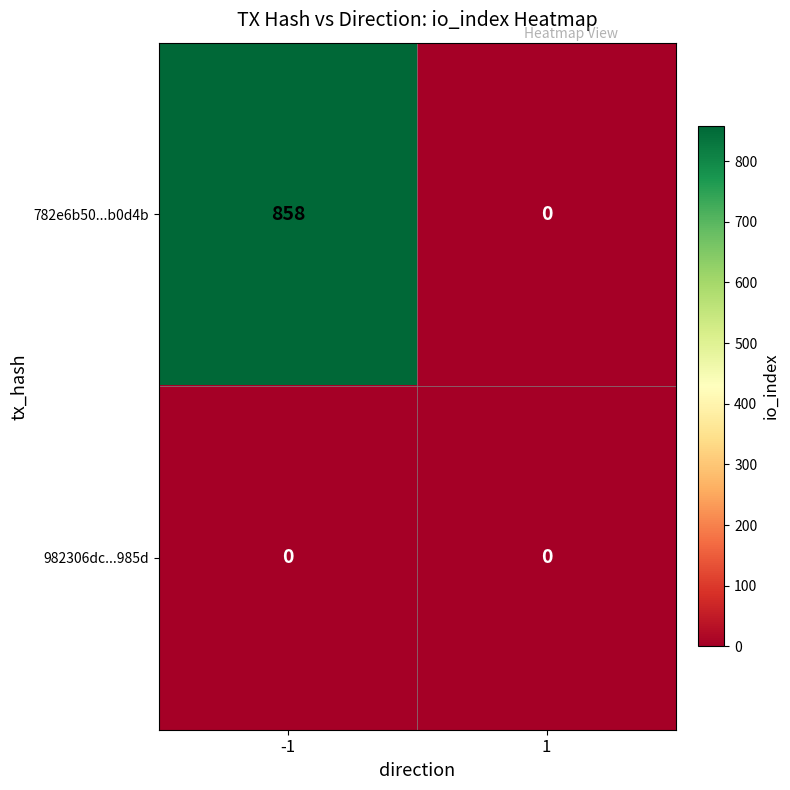

Rank the series by their average value, from highest to lowest.

782e6b50...b0d4b, 982306dc...985d